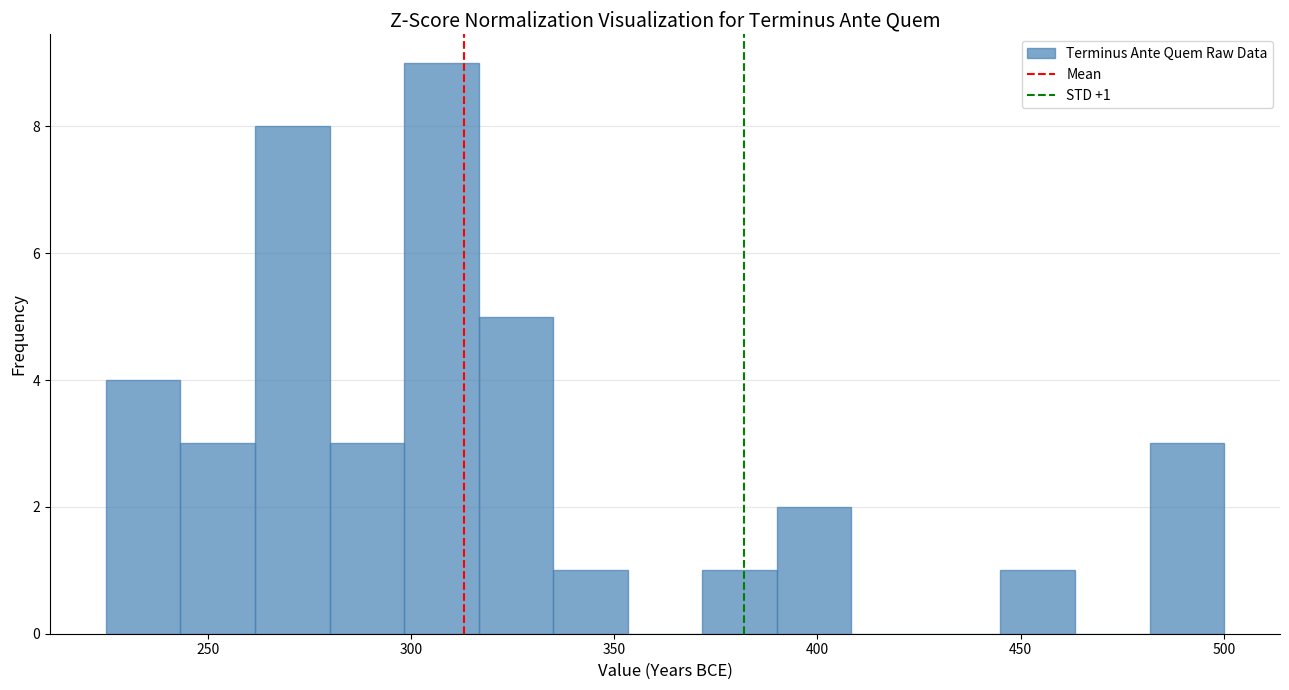

Around what value on the x-axis is the tallest bar? Give the approximate position of its centre, as read against the axis.

310